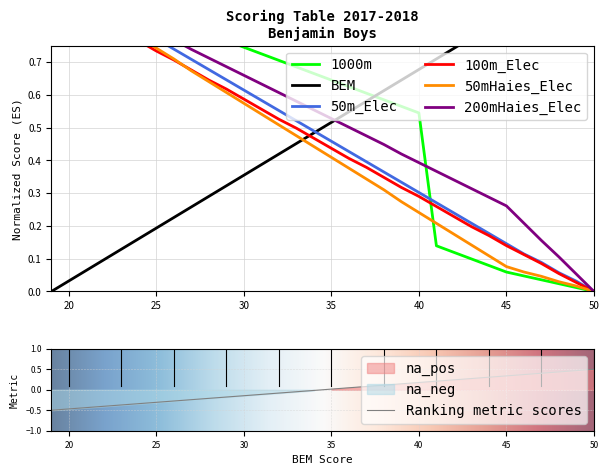

Between 33 and 28, which series saw the biggest shift?

50mHaies_Elec